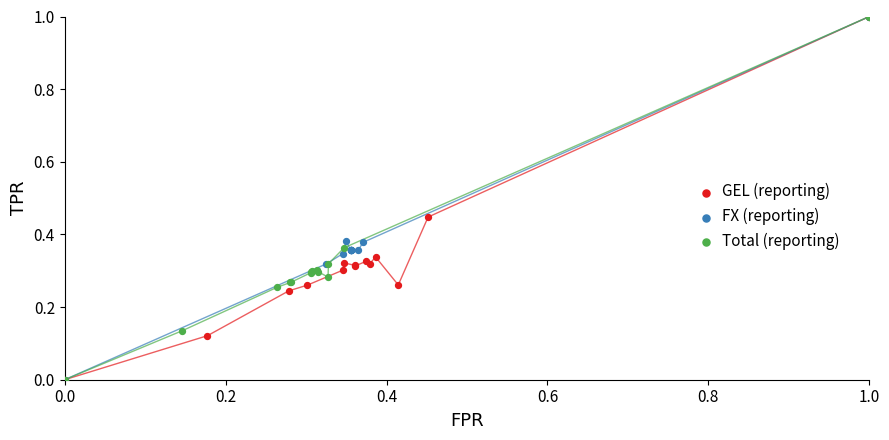

What are all the series names shown in the legend?

GEL (reporting), FX (reporting), Total (reporting)